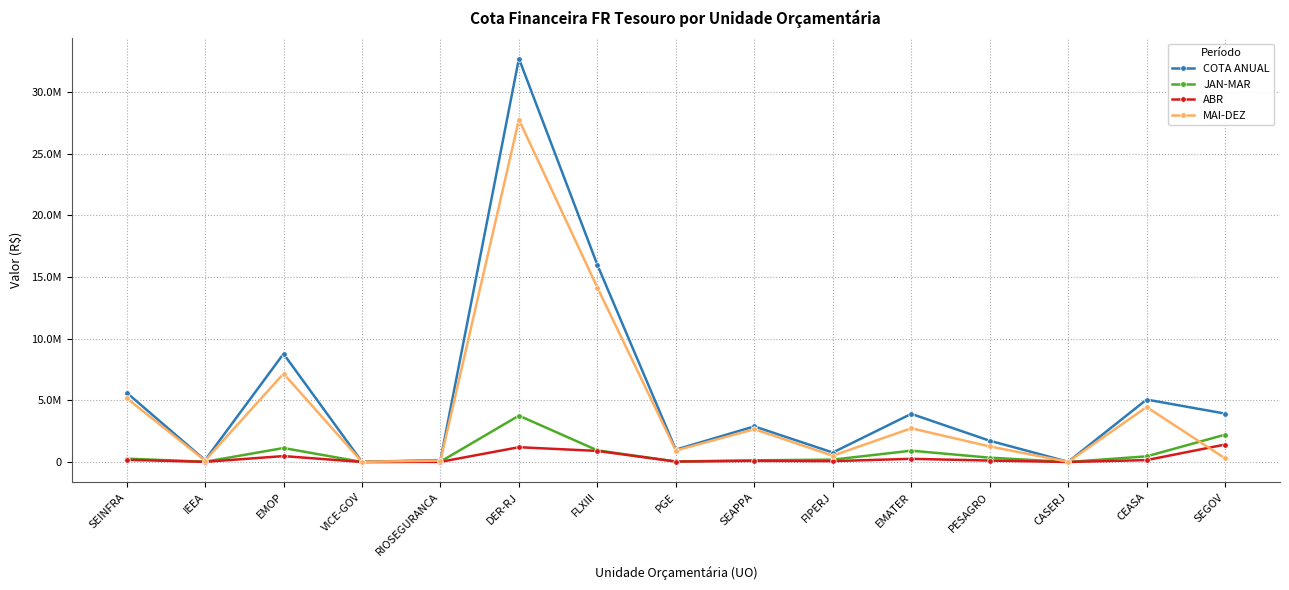

Does the chart have visible grid lines?

Yes